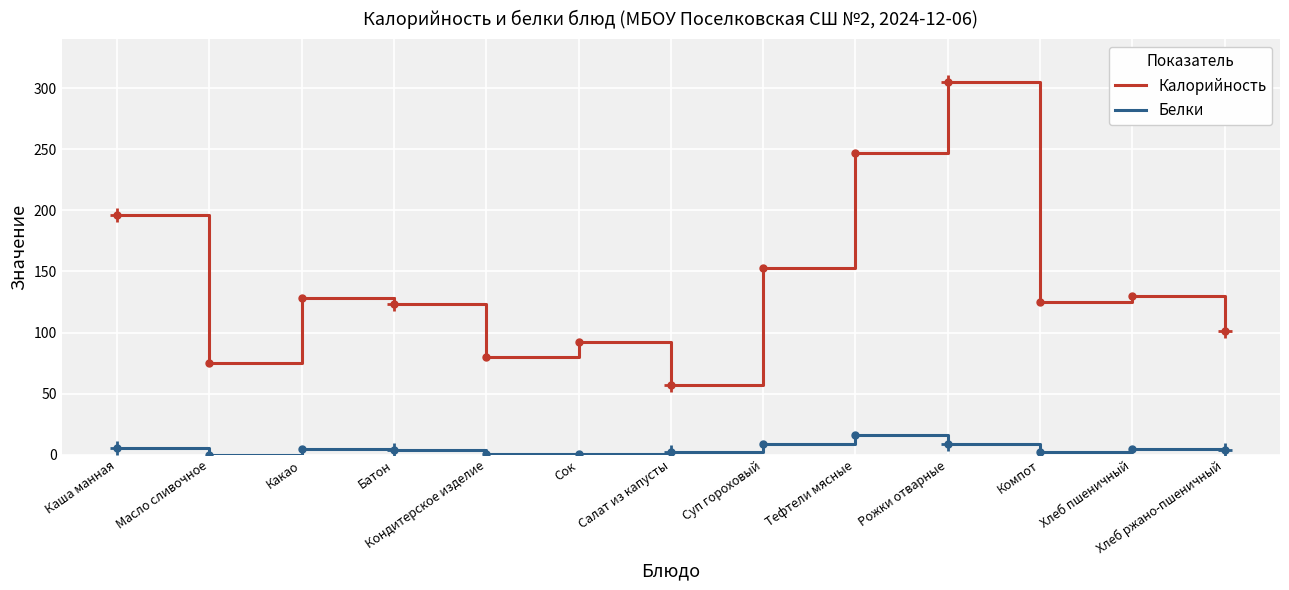

Is the value of Калорийность at Хлеб ржано-пшеничный greater than the value of Белки at Хлеб пшеничный?

Yes